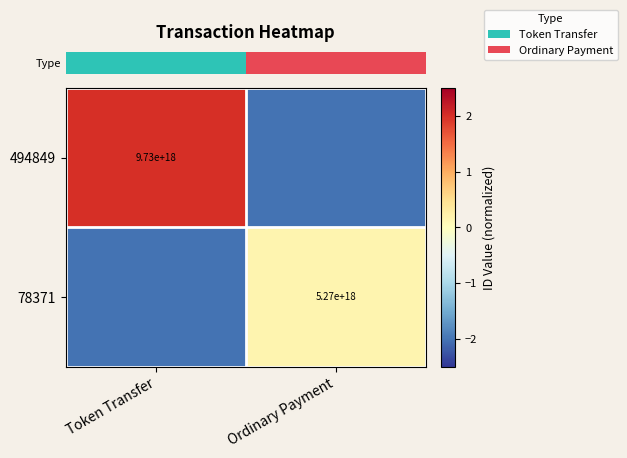

At which label is row_1 closest to 0?

Ordinary Payment